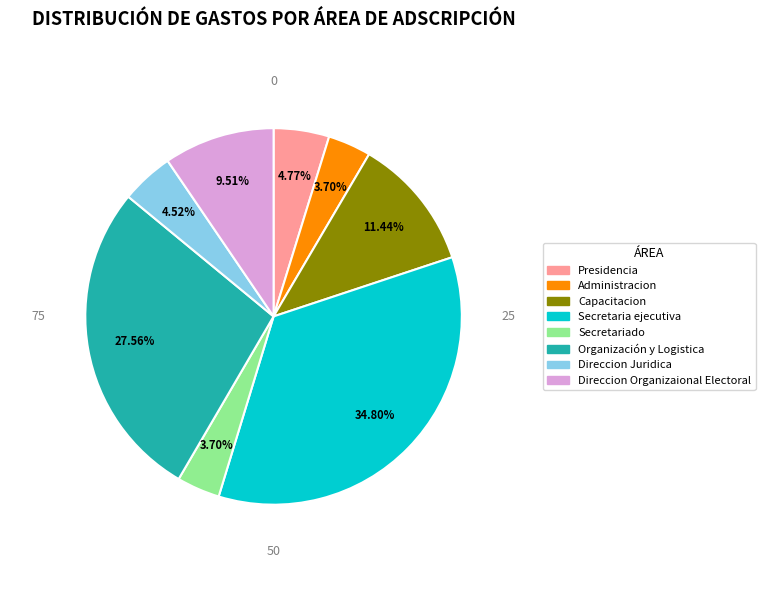

True or false: Presidencia accounts for 5% of the total.

True